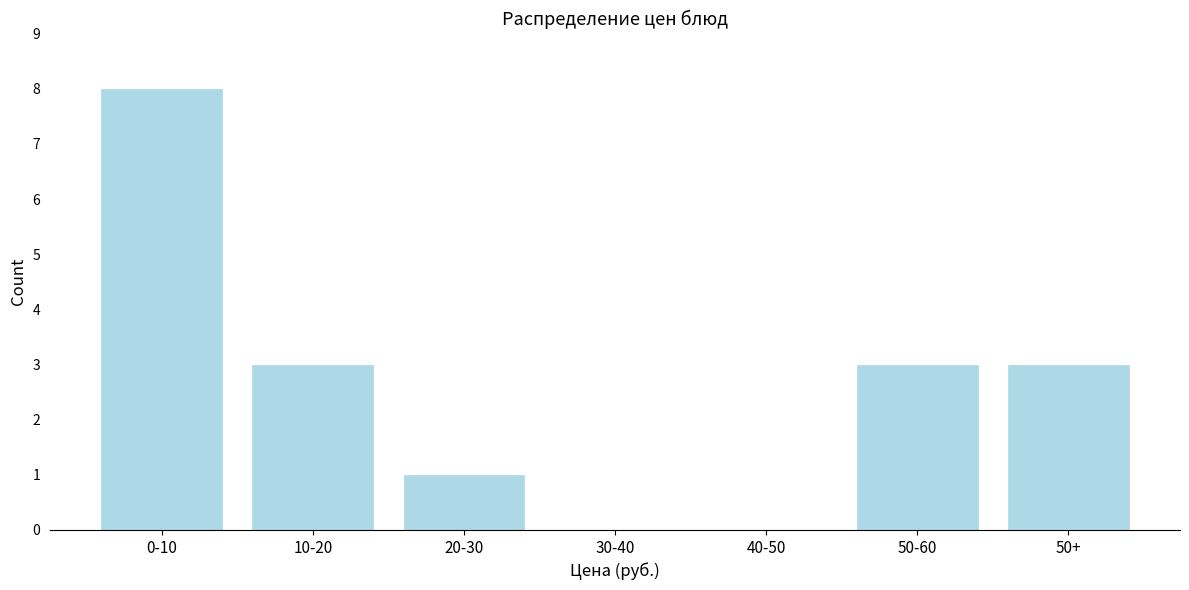

Reading left to right, transcribe all the data shown in this chart.

0-10=8	10-20=3	20-30=1	30-40=0	40-50=0	50-60=3	50+=3